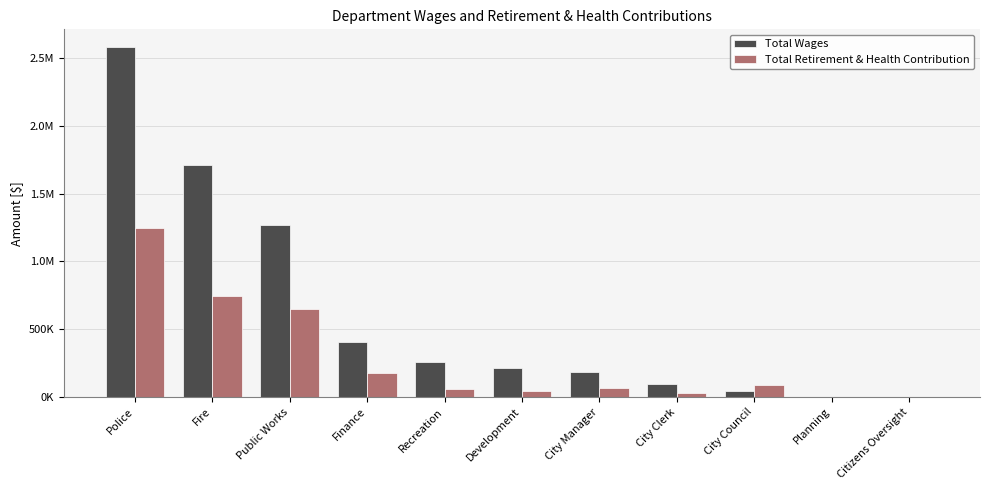

What is the label of the 8th bar from the left?

City Clerk